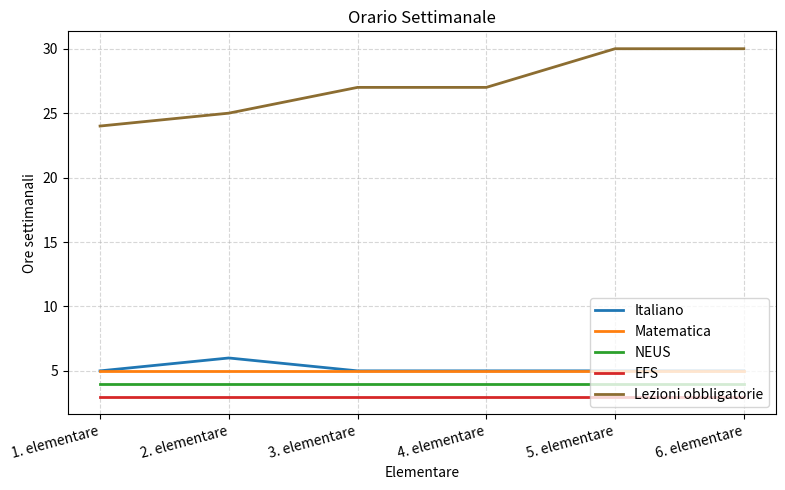

What position from the right is 4. elementare?

3